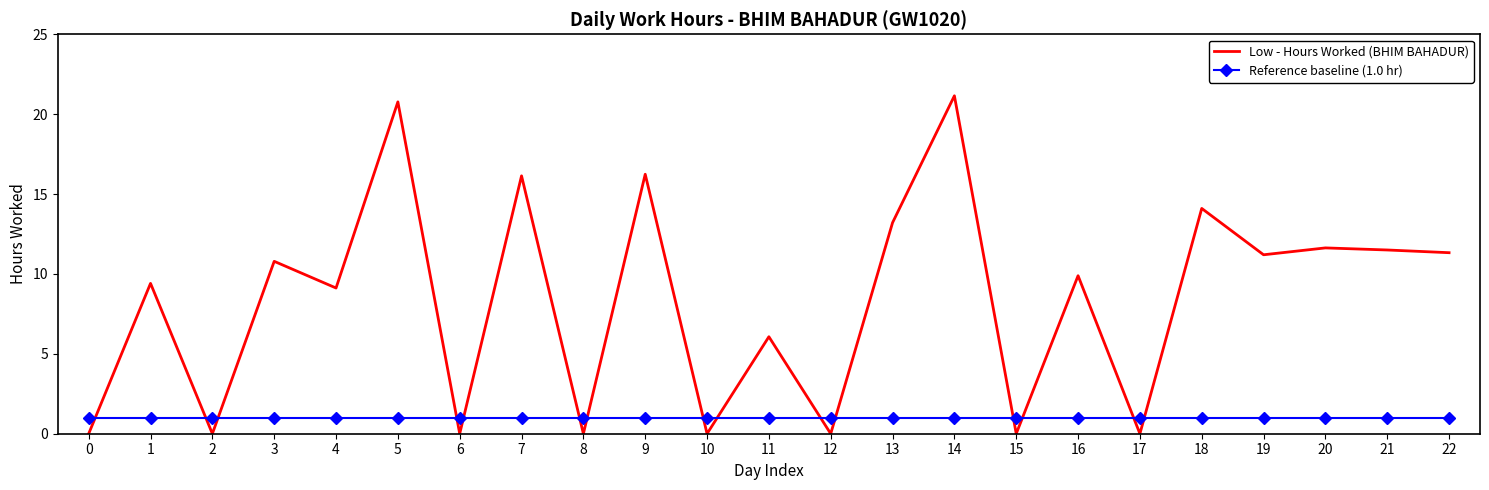

Is the value of Reference baseline (1.0 hr) at 16 greater than the value of Low - Hours Worked (BHIM BAHADUR) at 12?

Yes